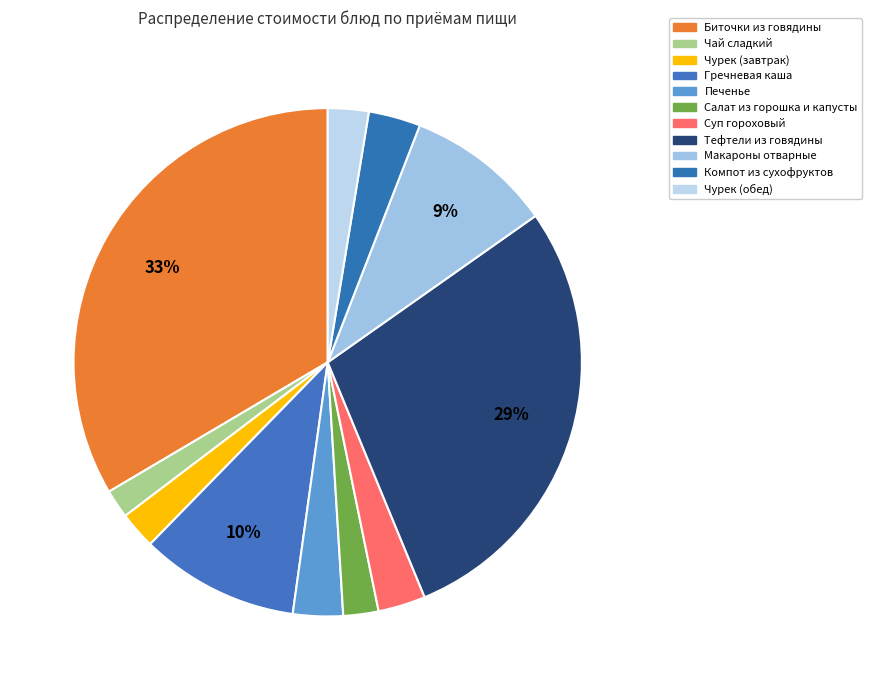

To the nearest percent, what portion does Чурек (завтрак) represent?

2%